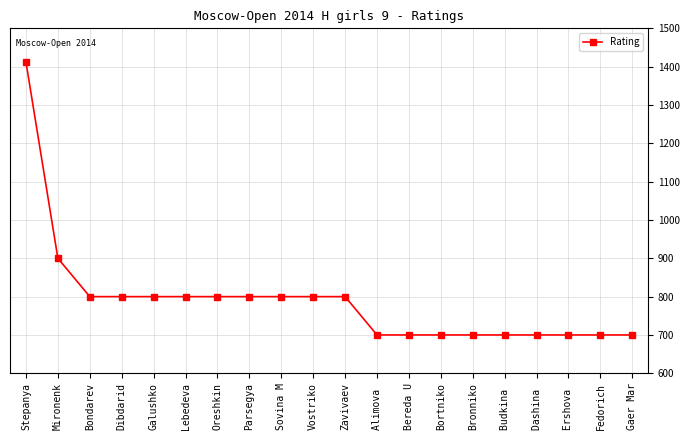

Is this an area chart (filled region under the line)?

No